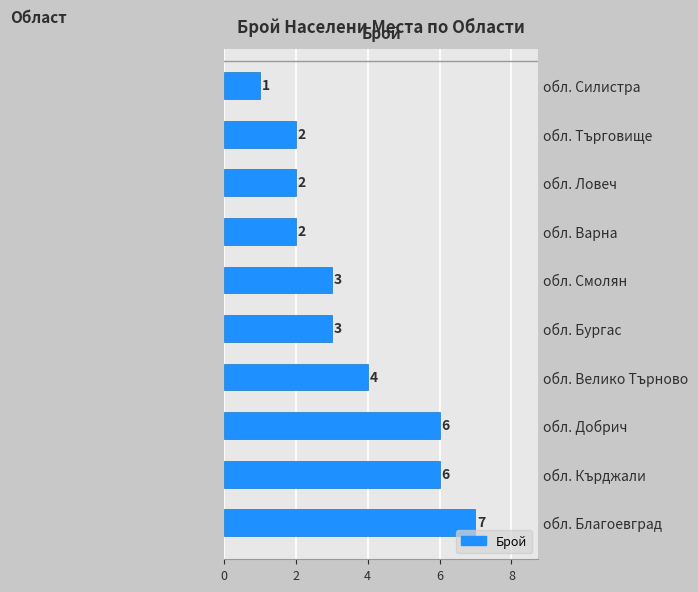

Is it true that the value at обл. Кърджали is 6?

True